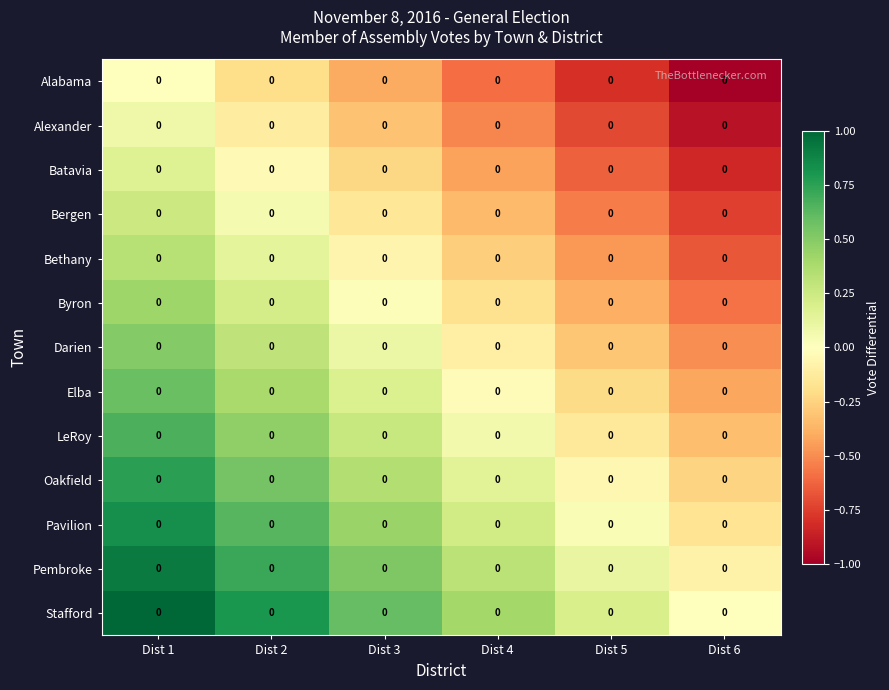

Is the value of Pembroke at Dist 3 greater than the value of Oakfield at Dist 5?

Yes